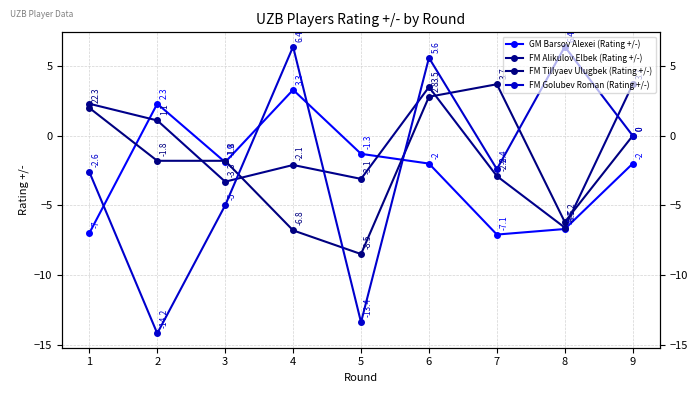

In GM Barsov Alexei (Rating +/-), how many points are lower than both neighbors (excluding endpoints)?

2